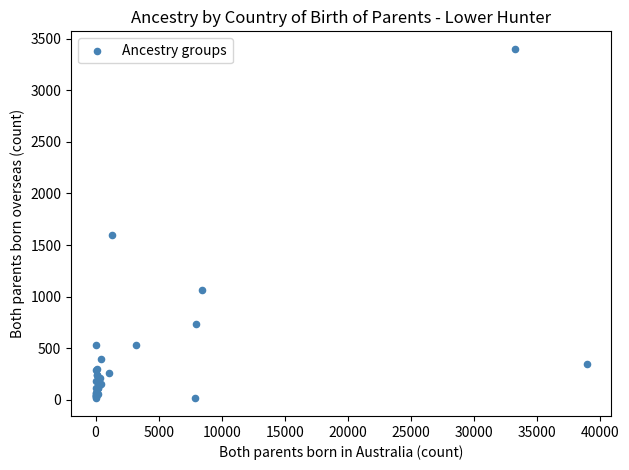

What Y value in the scatter plot is closest to 1707?

1602